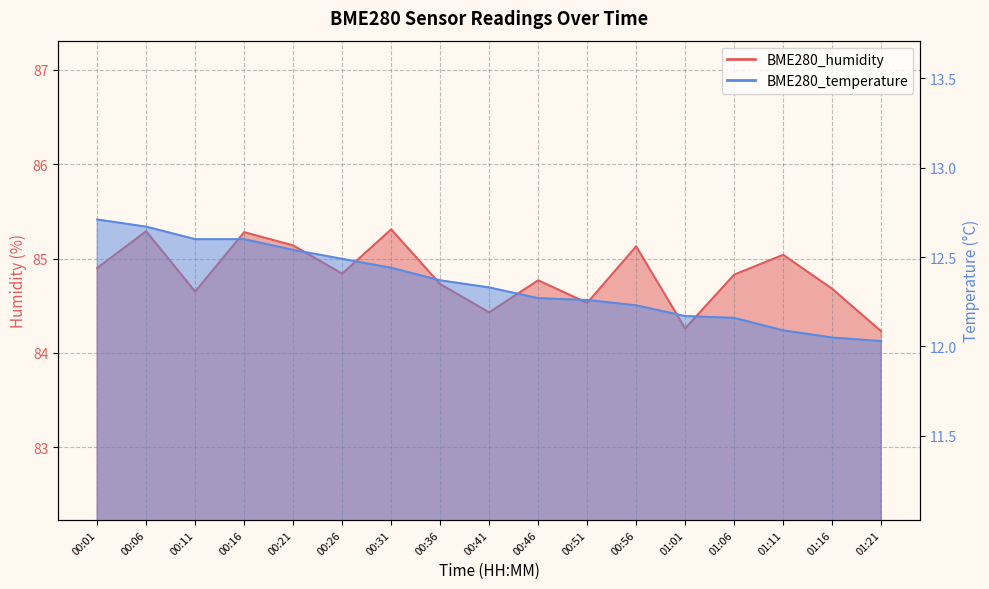

What is the maximum value shown in the chart?

85.3